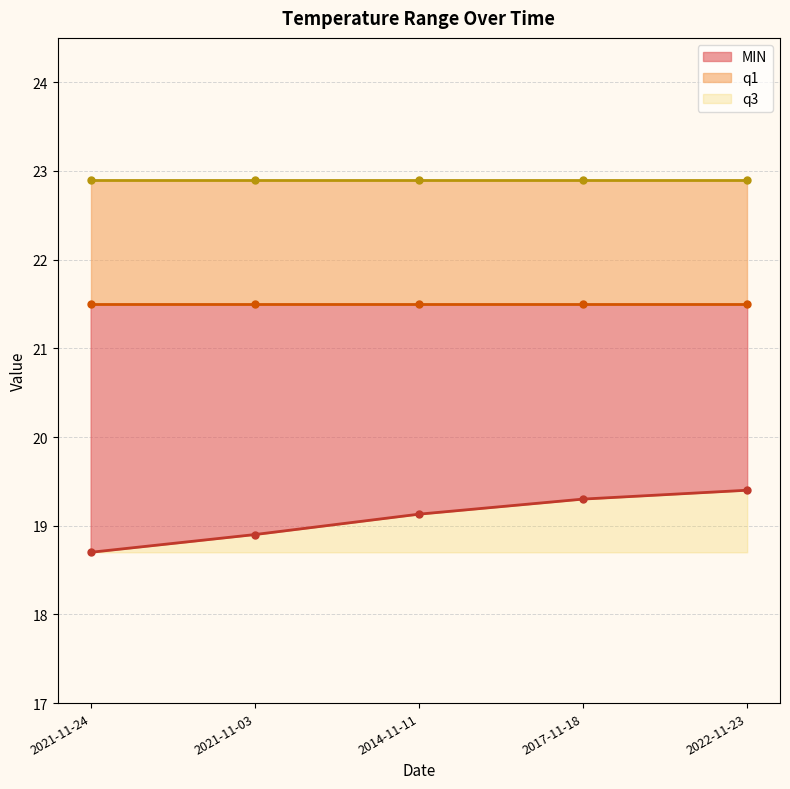

What are all the series names shown in the legend?

MIN, q1, q3